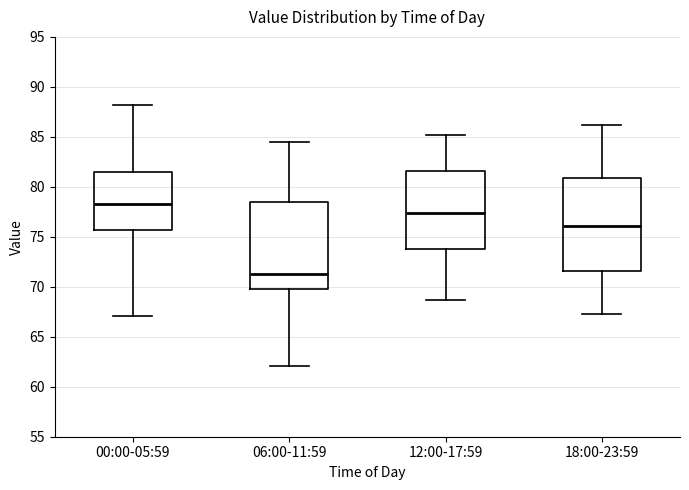

Reading left to right, read every box against the y-axis: the position of its median line, the range the box covers, and the ends of its whiskers. The values are not printed on the chart, so give them approximately, as read against the axis.

00:00-05:59: median 78.5, box 75.5 to 81.5, whiskers 67.0 to 88.0
06:00-11:59: median 71.5, box 70.0 to 78.5, whiskers 62.0 to 84.5
12:00-17:59: median 77.5, box 74.0 to 81.5, whiskers 68.5 to 85.0
18:00-23:59: median 76.0, box 71.5 to 81.0, whiskers 67.5 to 86.0